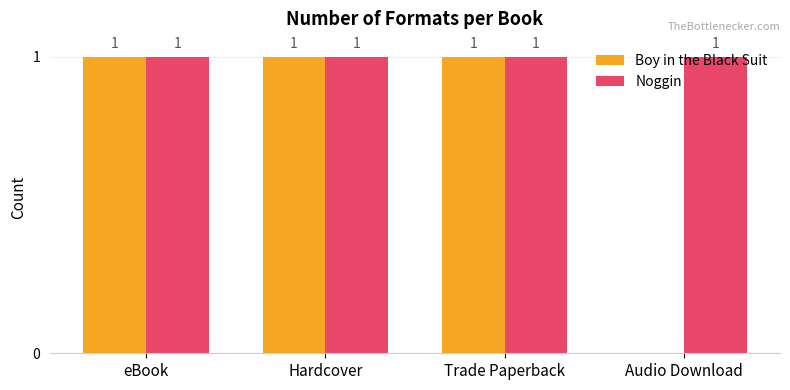

What is the sum of the Noggin values at Audio Download and Trade Paperback?

2